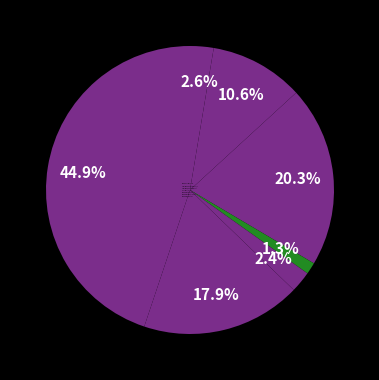

Is there any slice that represents more than half of the pie?

No